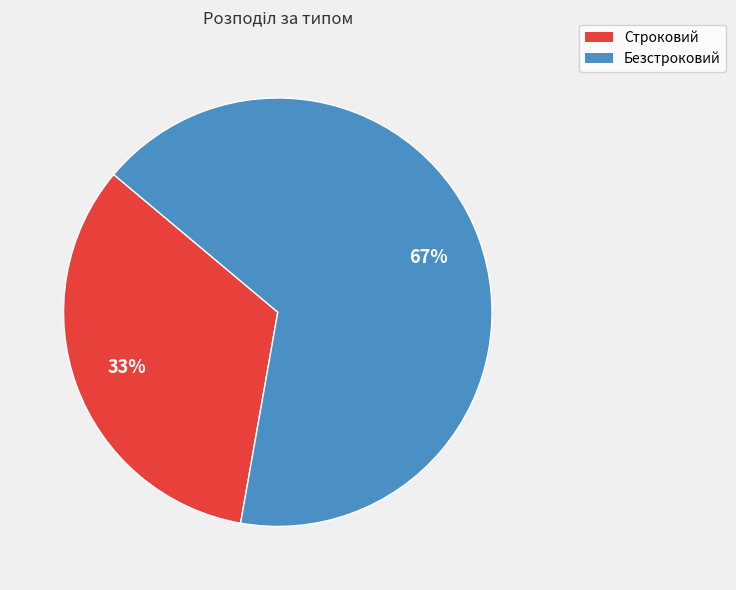

Is there a majority slice in this chart?

Yes